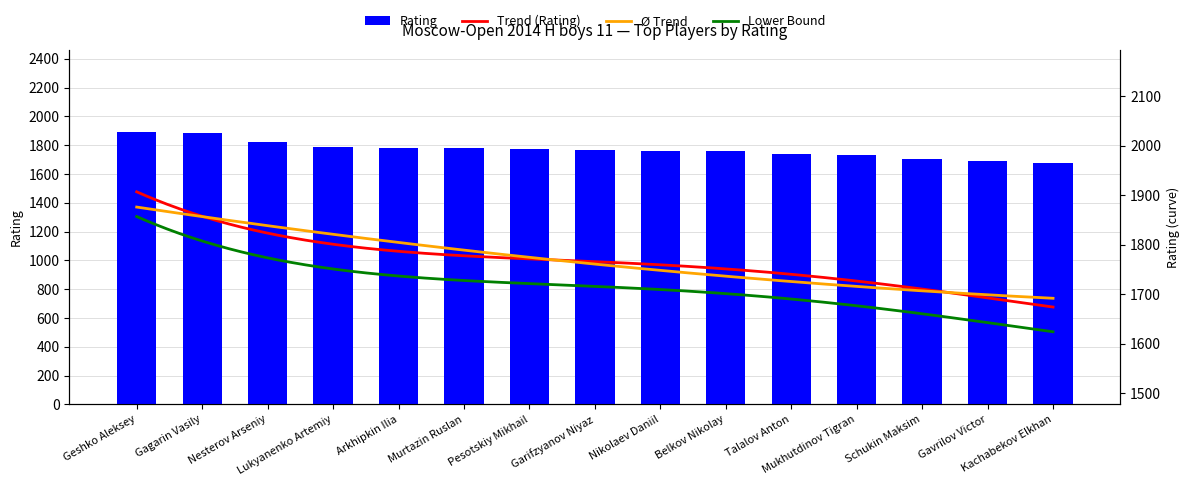

What is the value of the 11th bar from the left?

1737